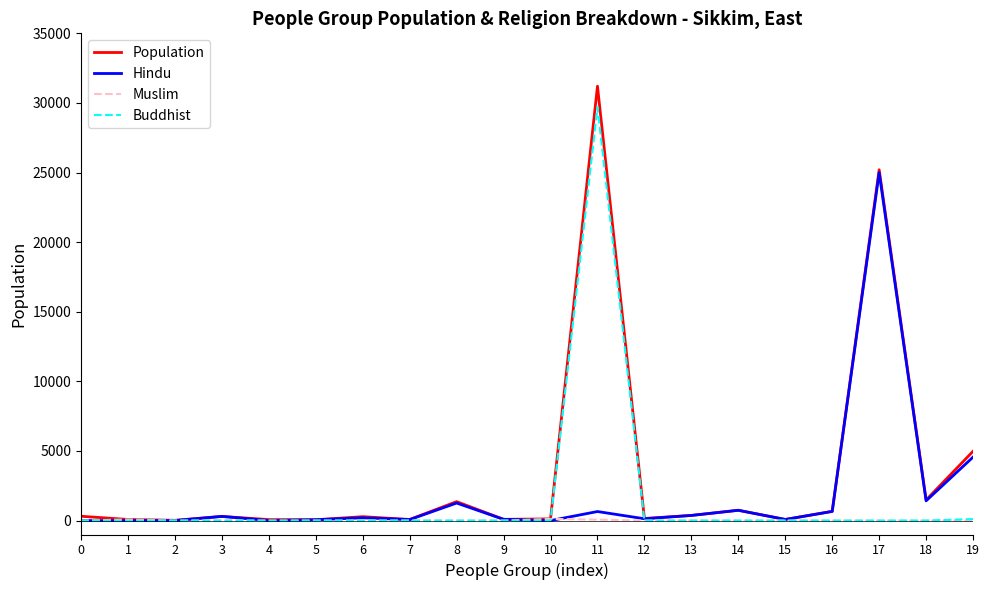

Which series has the widest spread of values?

Population